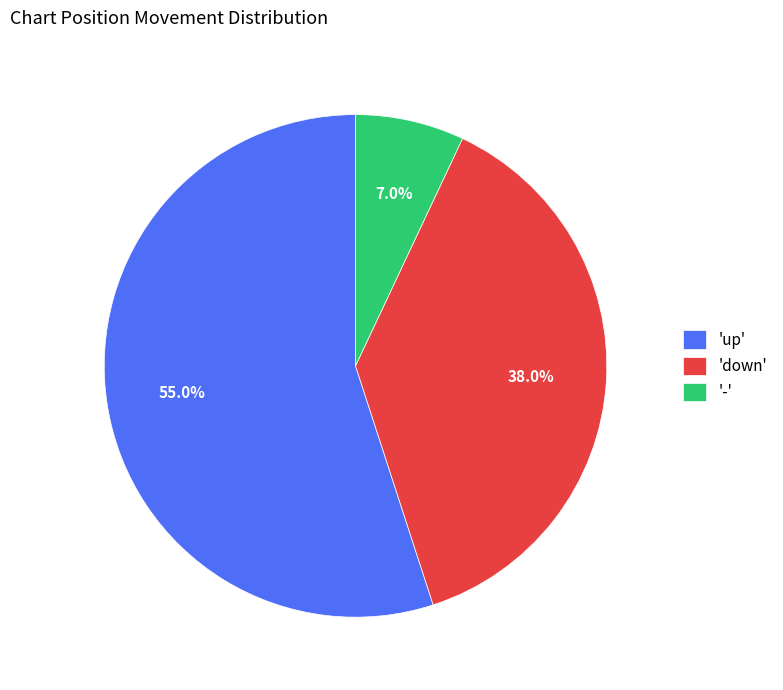

To the nearest percent, what is the average slice percentage?

33%